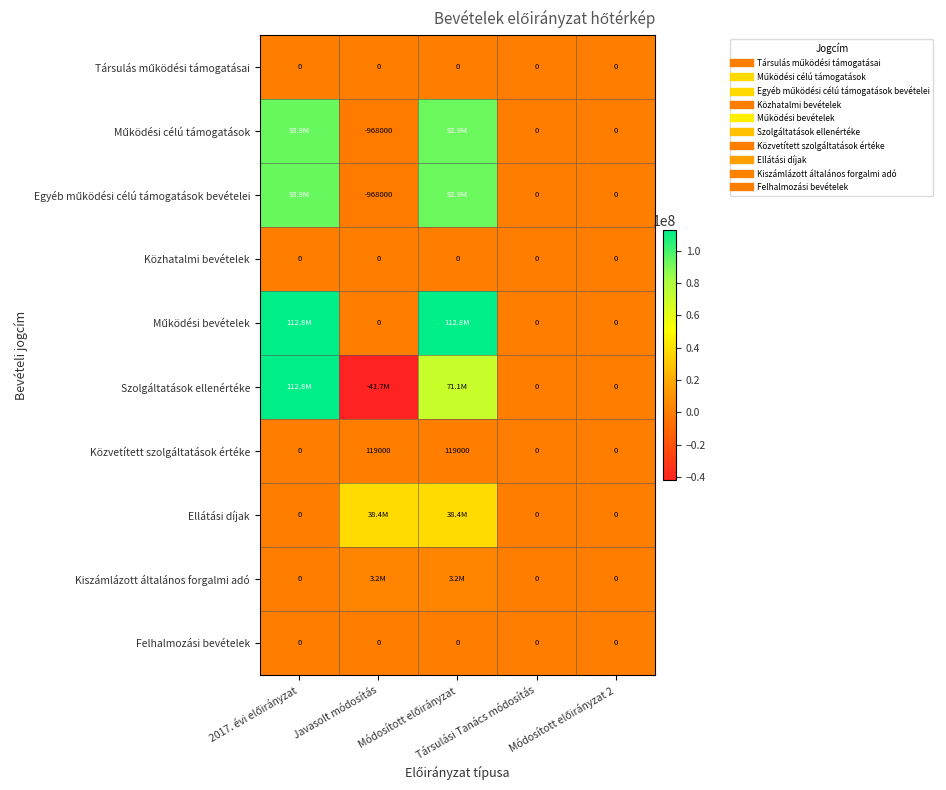

Between Javasolt módosítás and Társulási Tanács módosítás, which is larger?

Javasolt módosítás